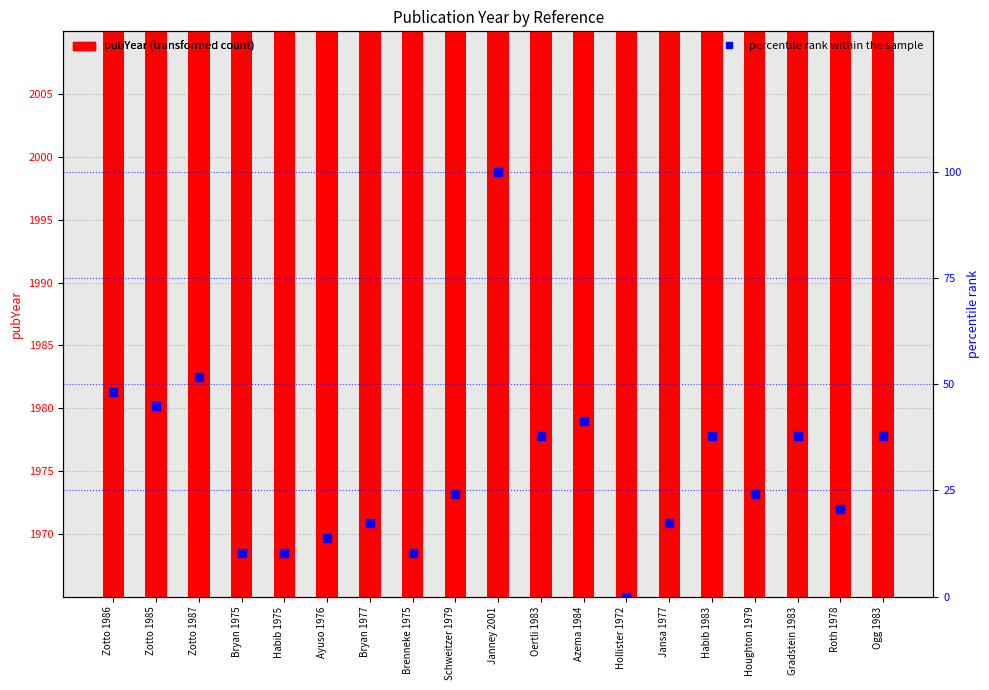

Which series reaches the maximum Y coordinate?

pubYear